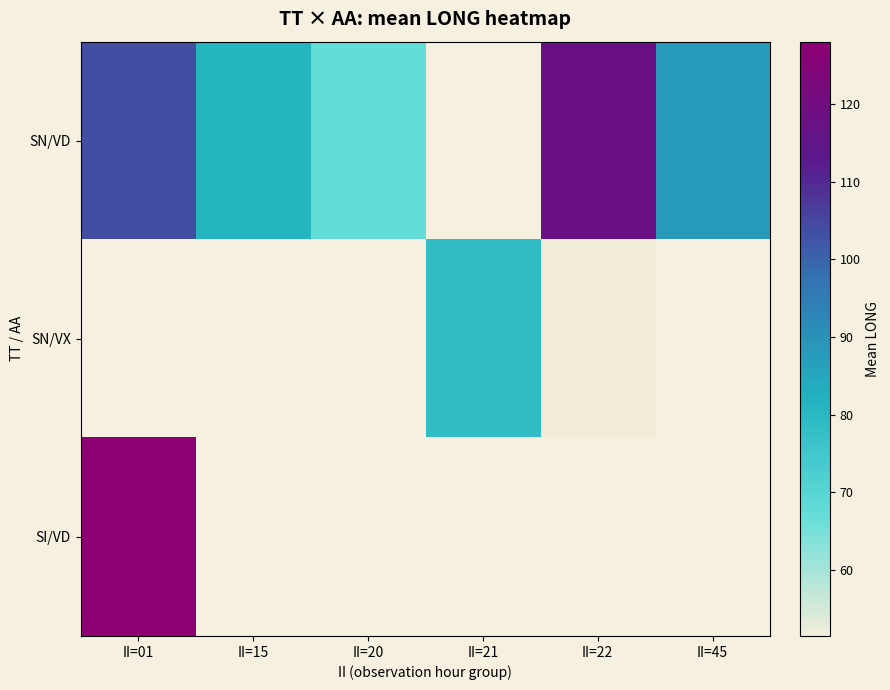

What is the difference between the SN/VD values at II=01 and II=22?

13.7